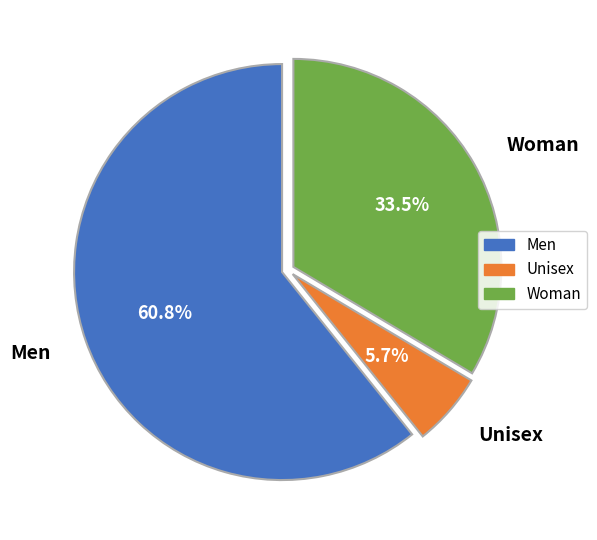

Is there a majority slice in this chart?

Yes